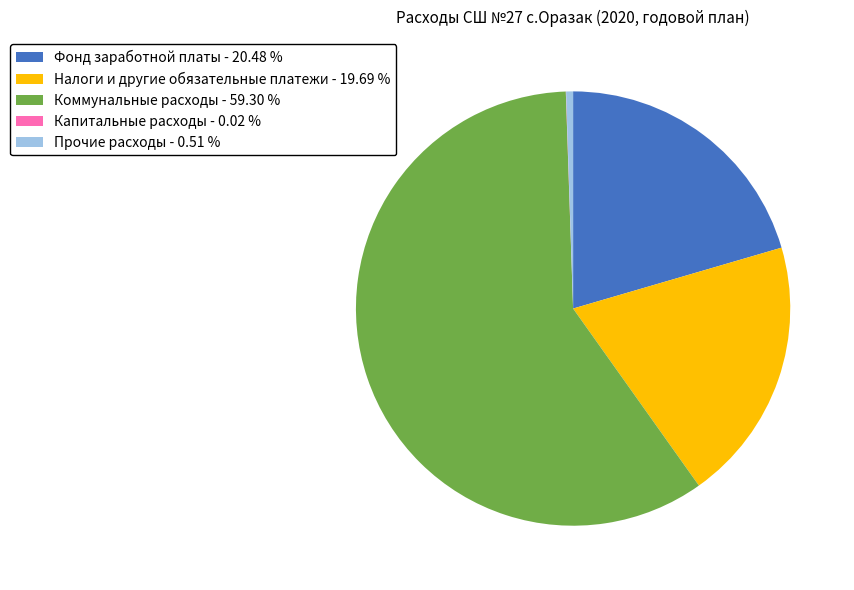

Is there any slice that represents more than half of the pie?

Yes